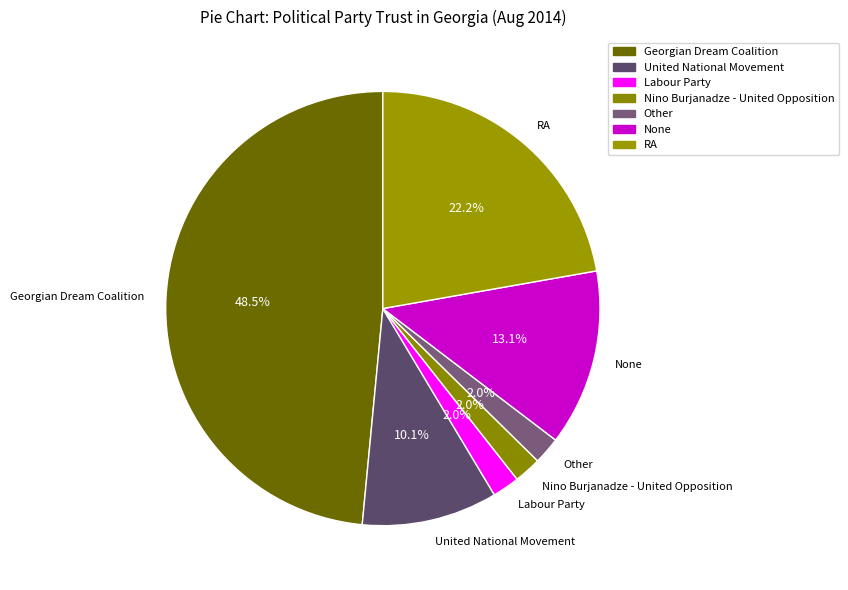

Does Labour Party represent more than half of the total?

No